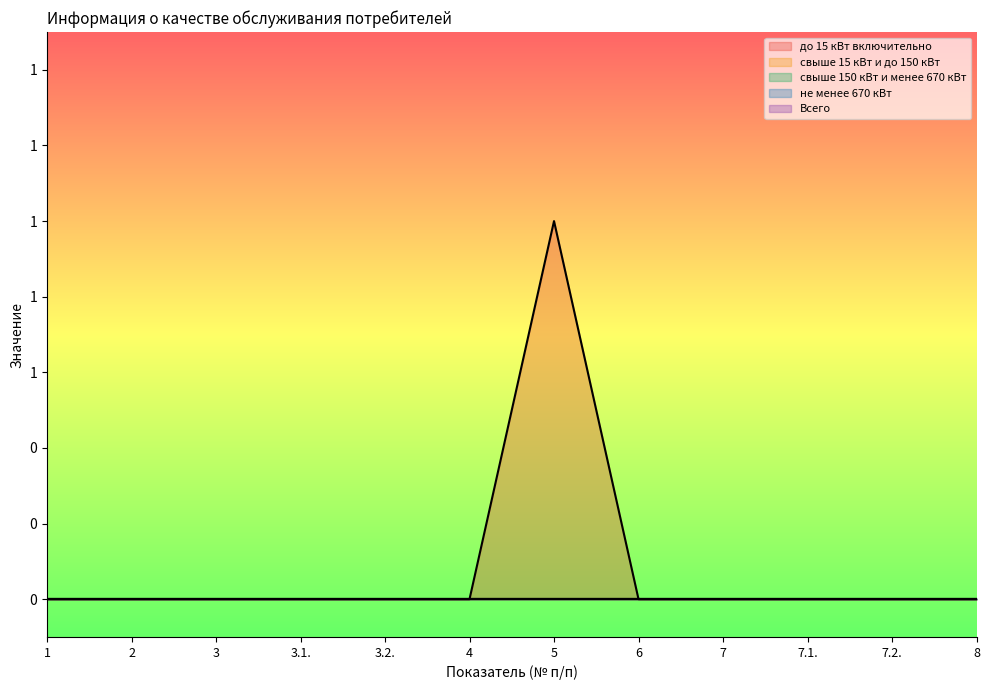

What position from the right is 7.2.?

2